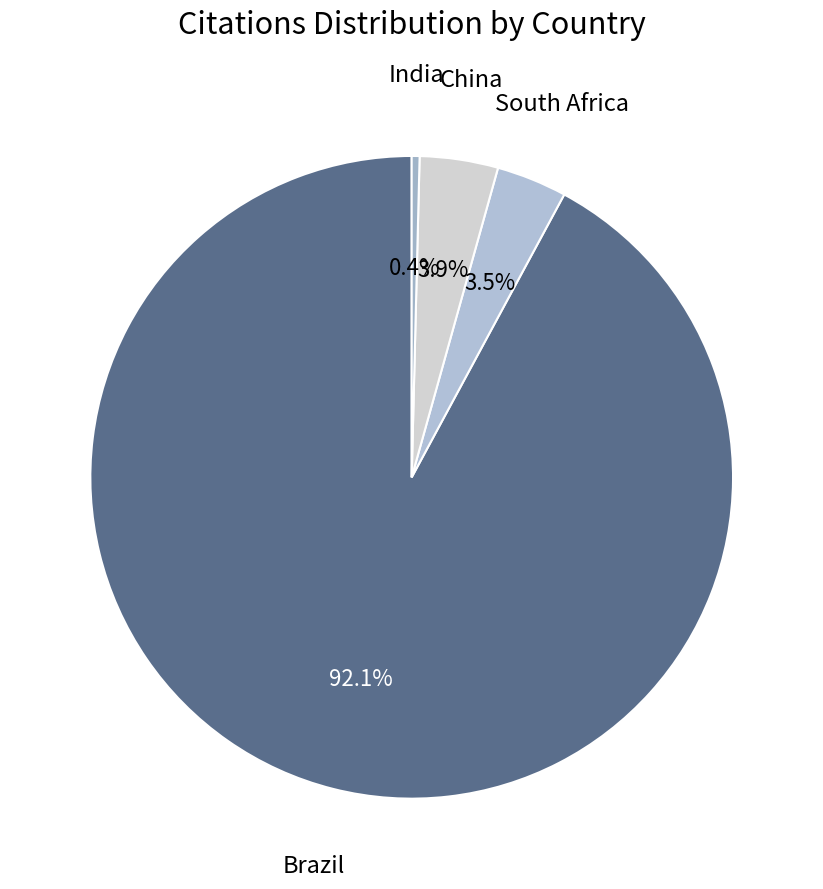

Rank the categories by value from highest to lowest.

Brazil, China, South Africa, India